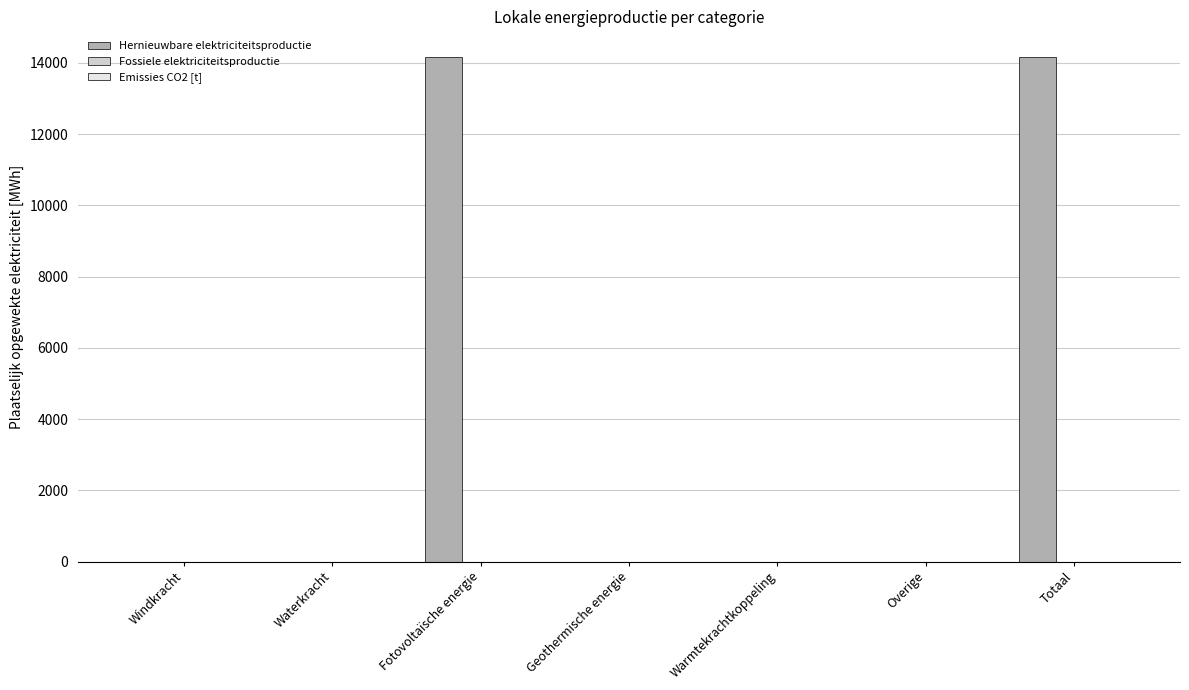

The value at Totaal is 6315.9. True or false?

False